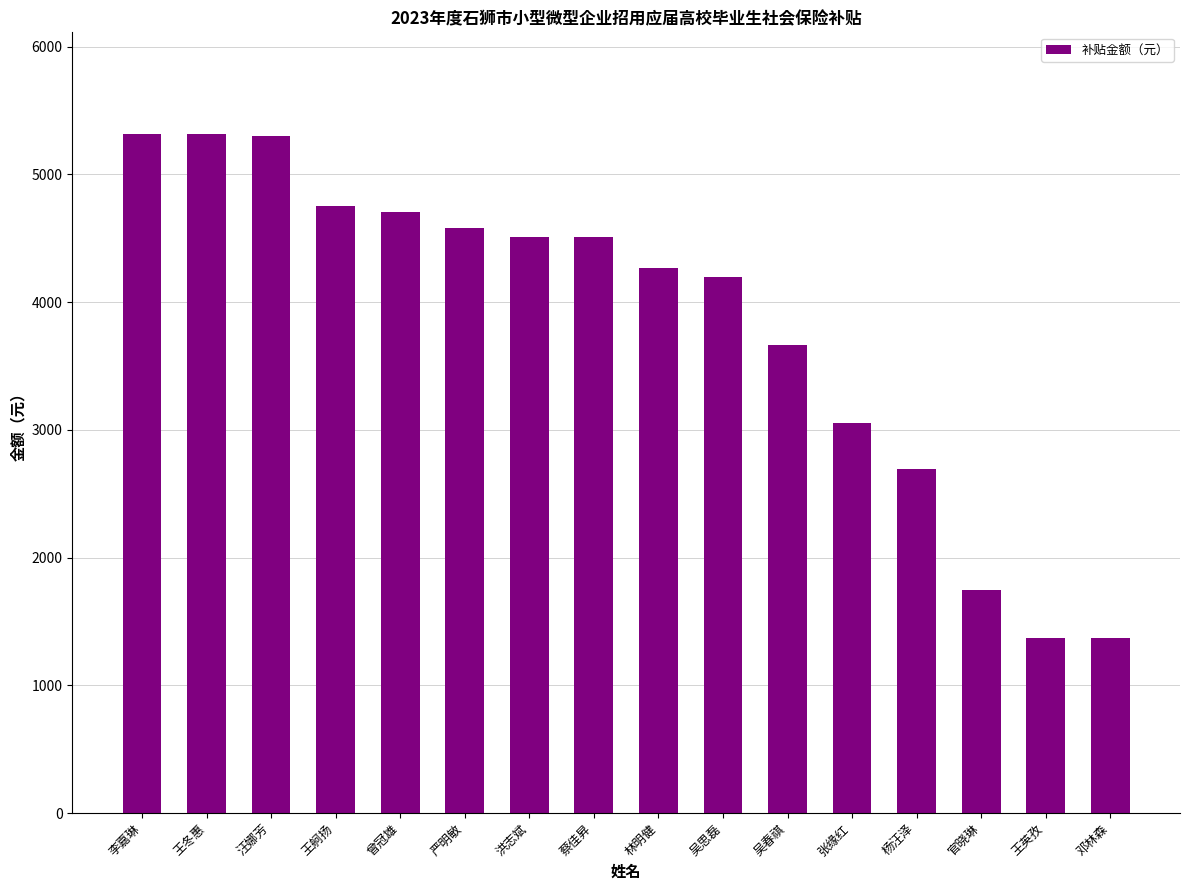

What value does the data have at 吴春祺?

3666.7